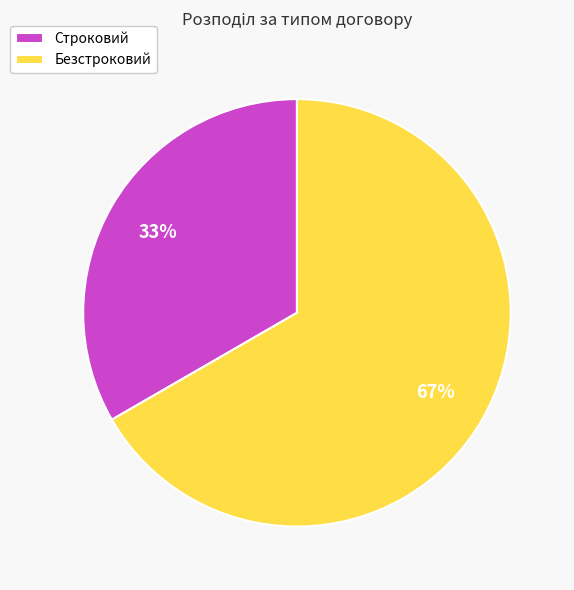

Which slice is the smallest?

Строковий